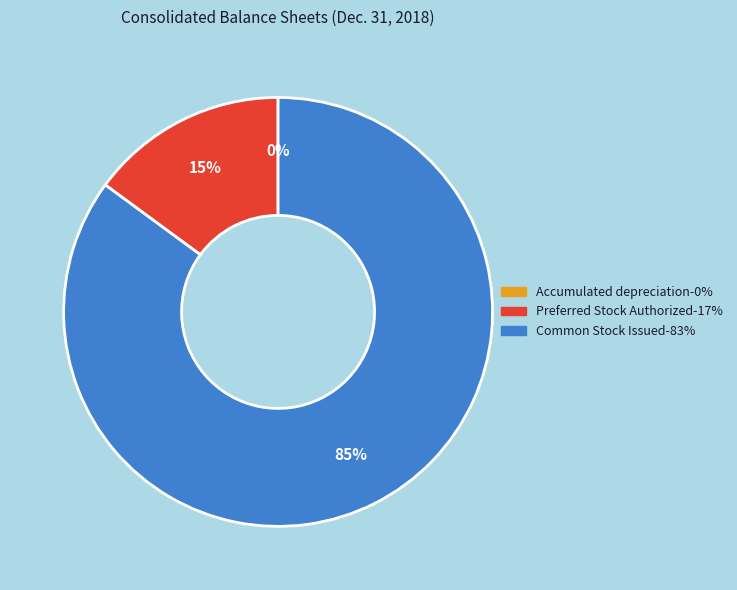

To the nearest percent, what is the difference between the largest and smallest slice percentages?

85%